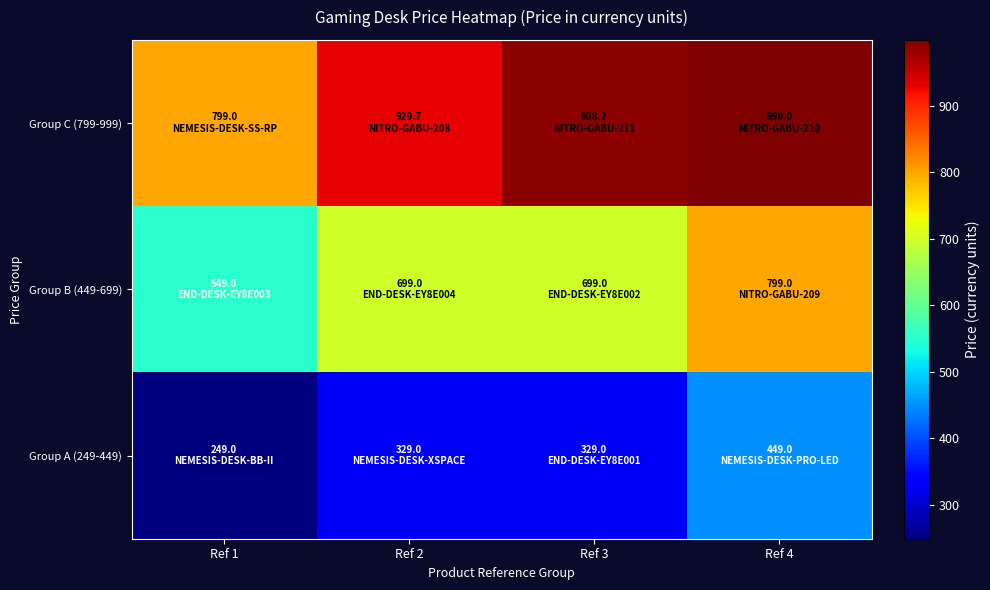

Which series changed the most between Ref 2 and Ref 4?

Group A (249-449)